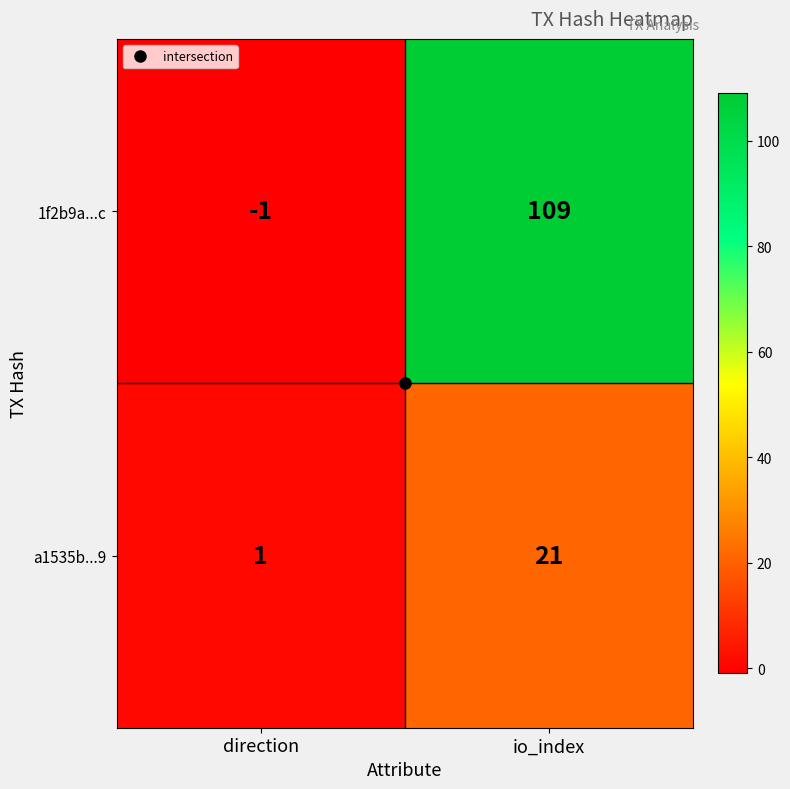

What is the difference between the maximum and minimum values in the 1f2b9a...c series?

110